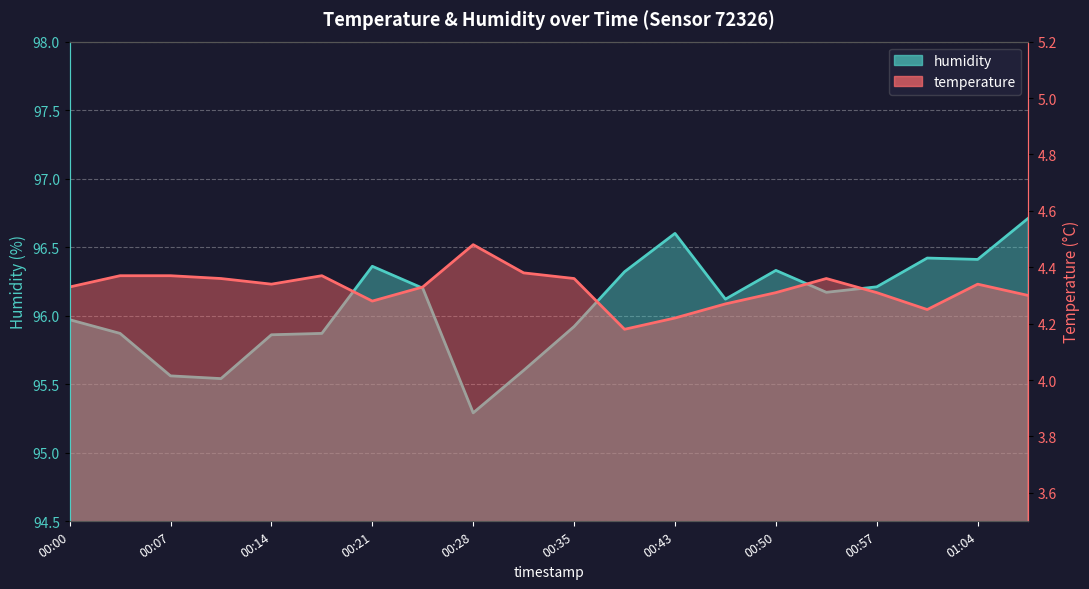

What are all the series names shown in the legend?

temperature, humidity